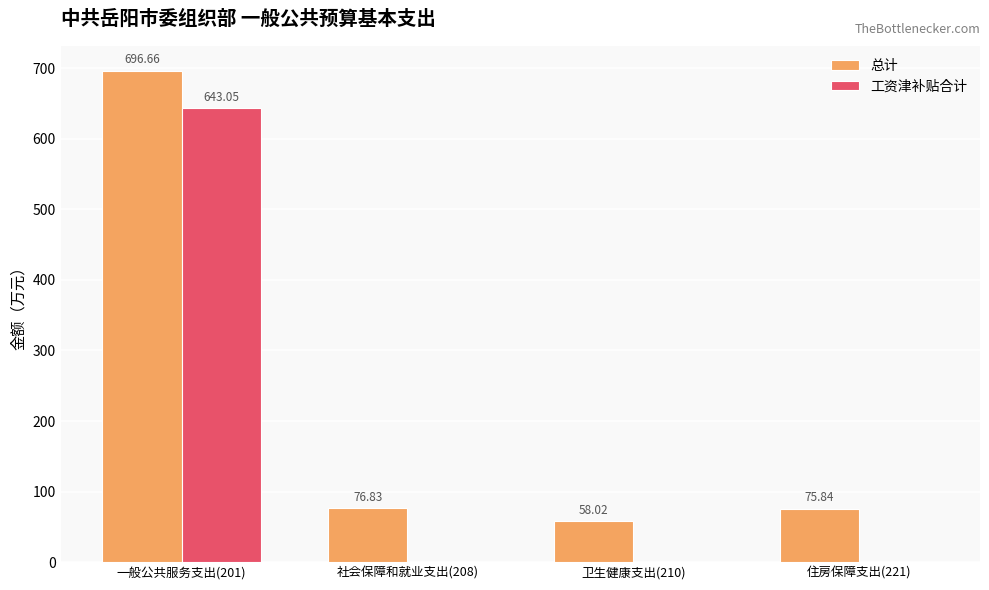

Which series changed the most between 一般公共服务支出(201) and 住房保障支出(221)?

工资津补贴合计